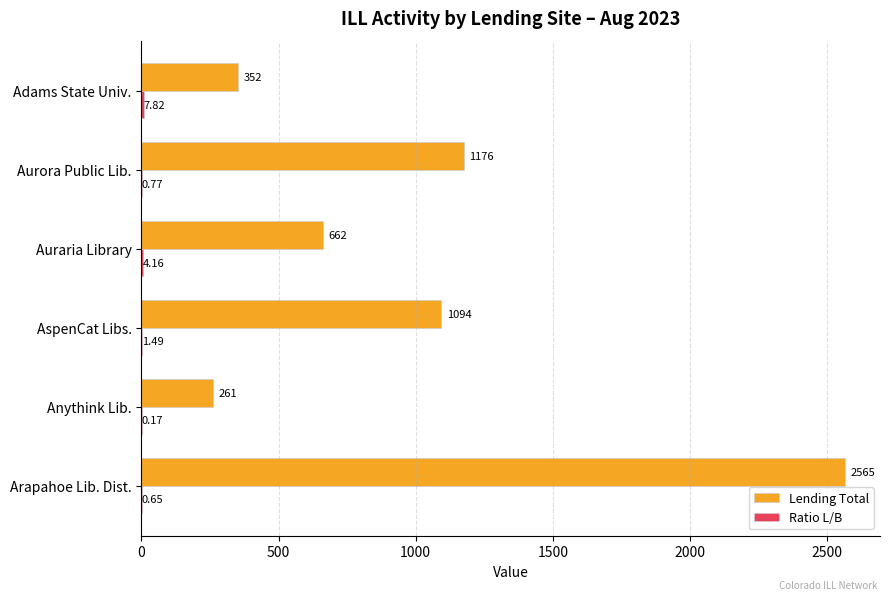

At which label is Lending Total closest to 1413?

Aurora Public Lib.